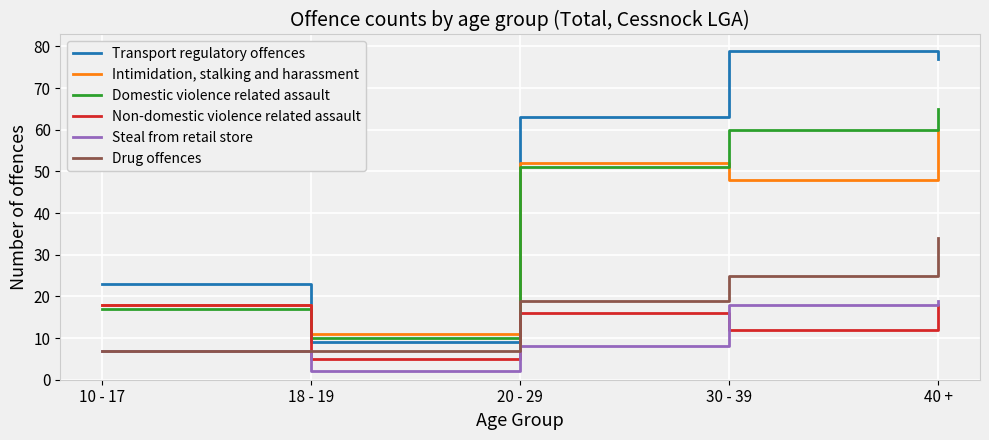

What position from the left is 18 - 19?

2